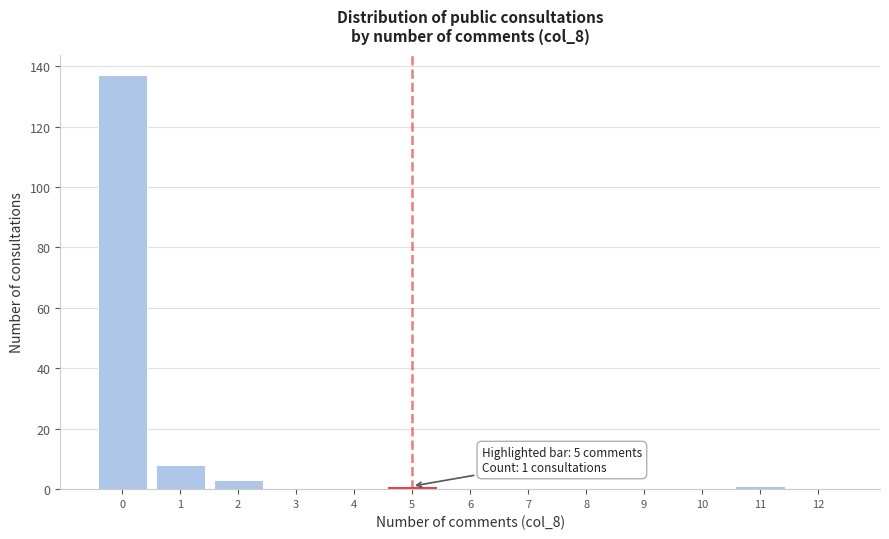

Which range on the x-axis has the tallest bar?

-0.5 to 0.5